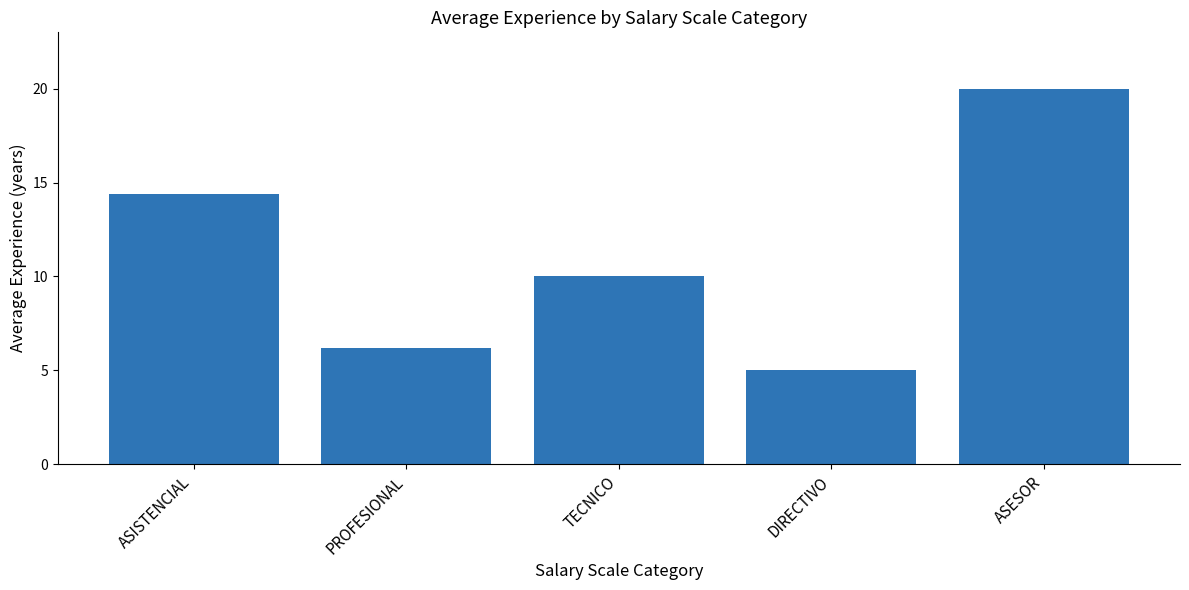

How many bars are there in total?

5